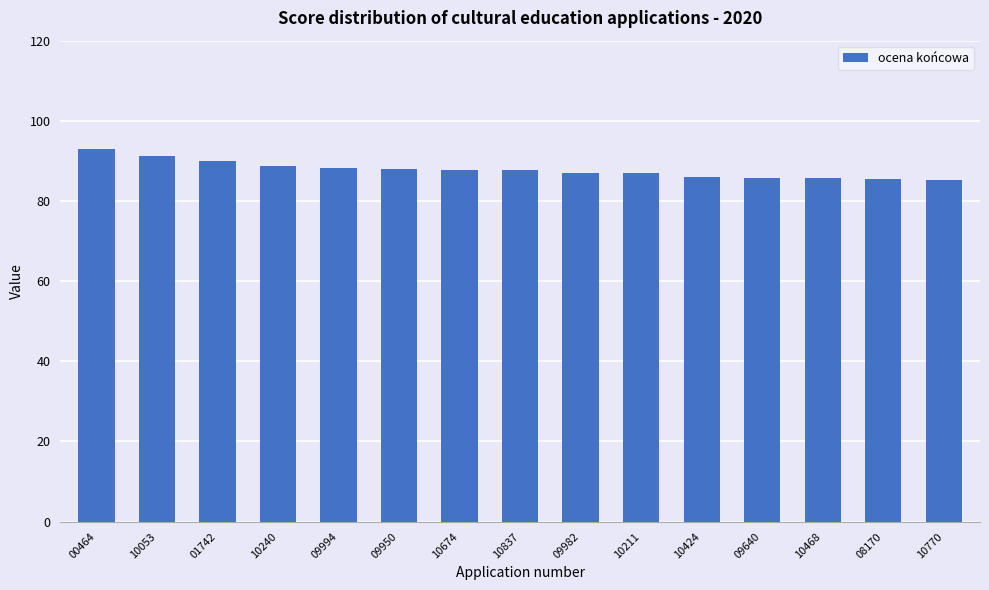

The value at 09640 is 111.8. True or false?

False